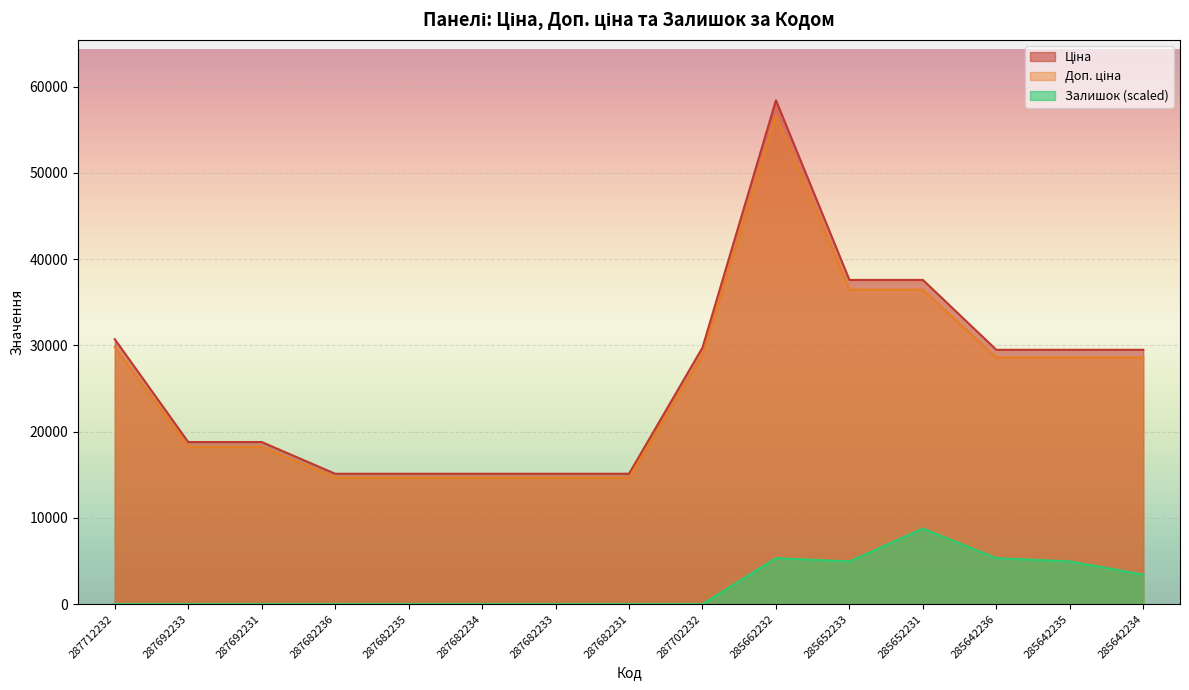

Is it true that Залишок equals -4268.7 at 287682235?

False